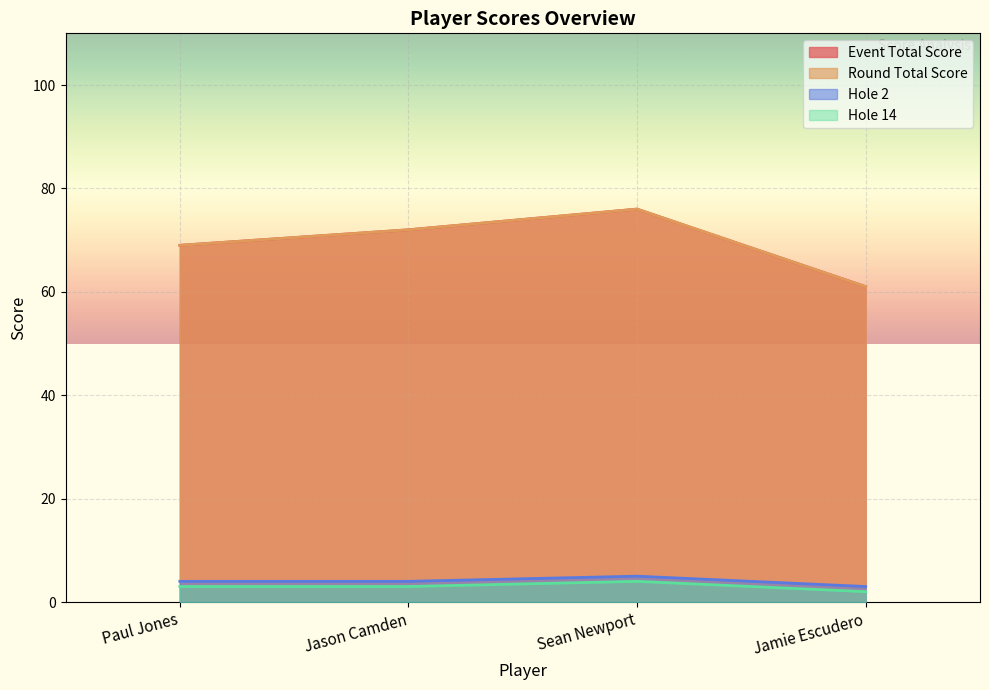

How many lines are shown in the chart?

4